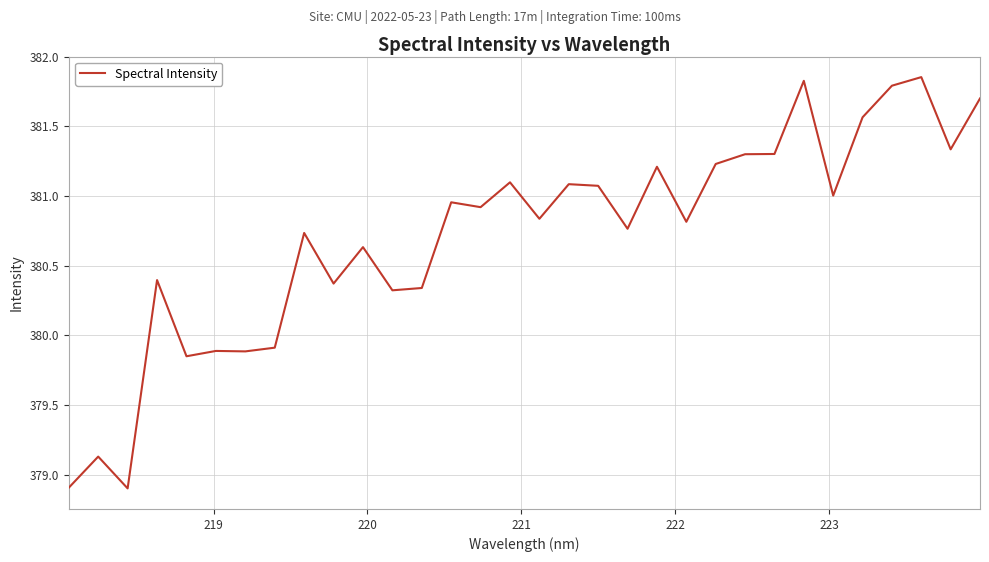

What is the minimum value shown in the chart?

378.9